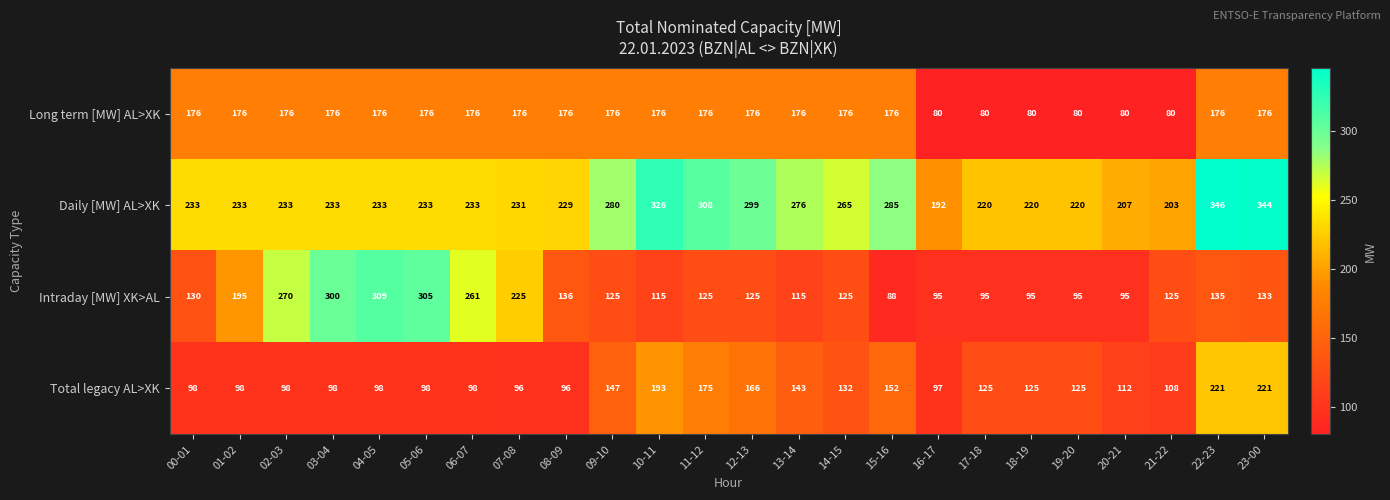

What is the spread (max minus min) of values at 23-00?

211